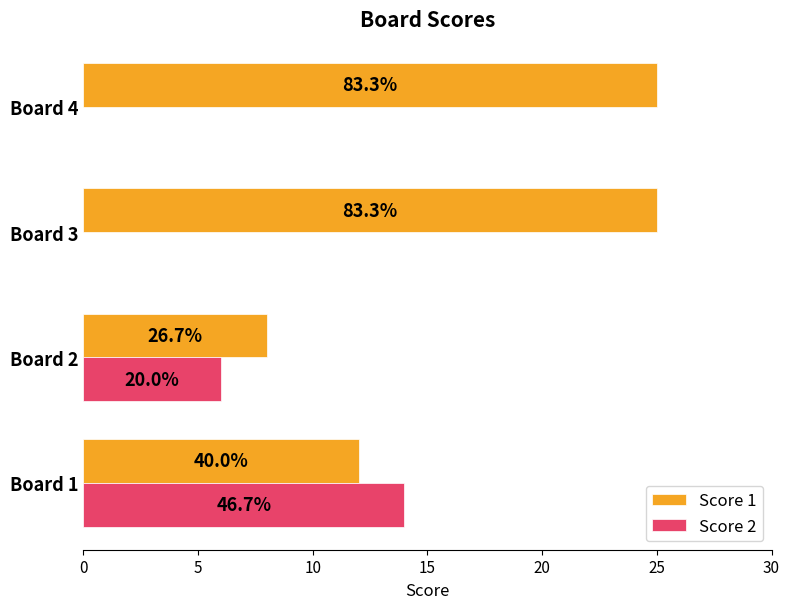

List the series in order of their overall mean, highest first.

Score 1, Score 2